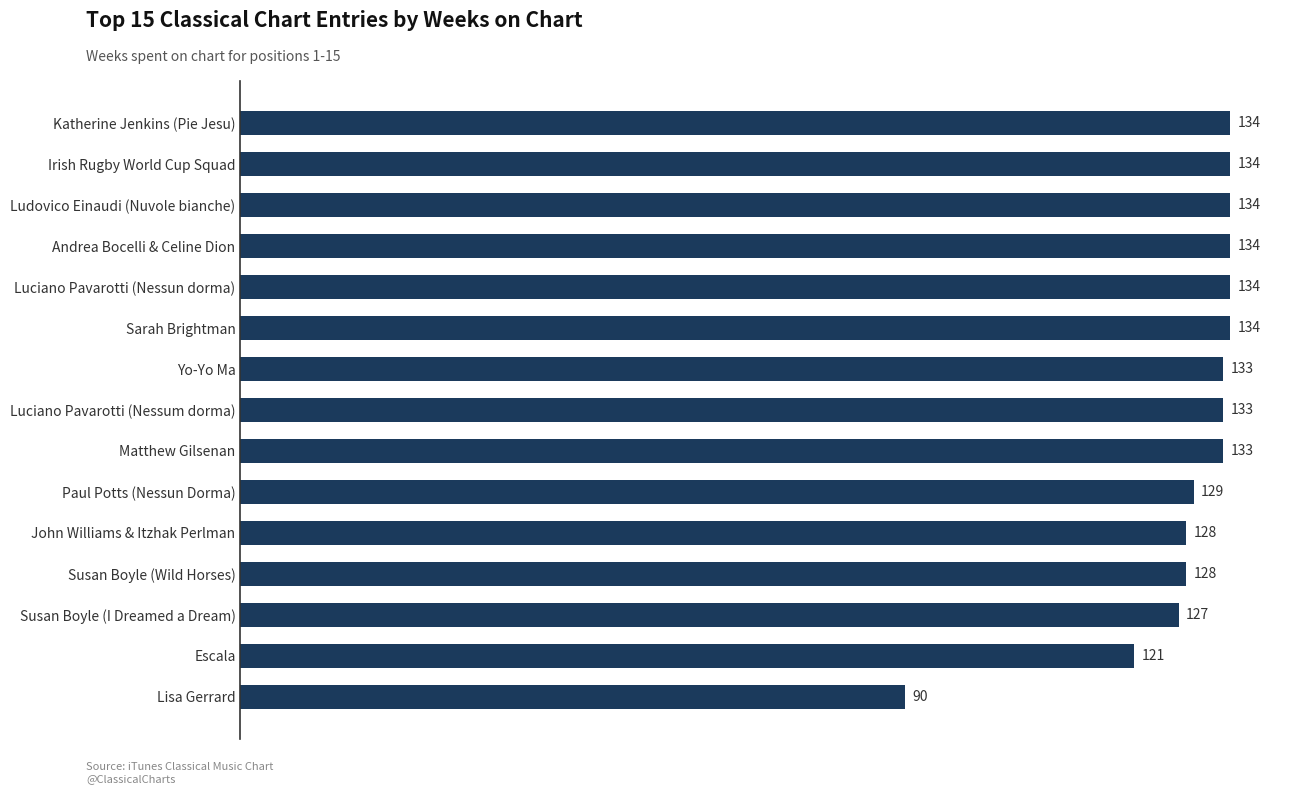

Approximately how many times larger is the value at Luciano Pavarotti (Nessun dorma) compared to Susan Boyle (I Dreamed a Dream)?

1.1